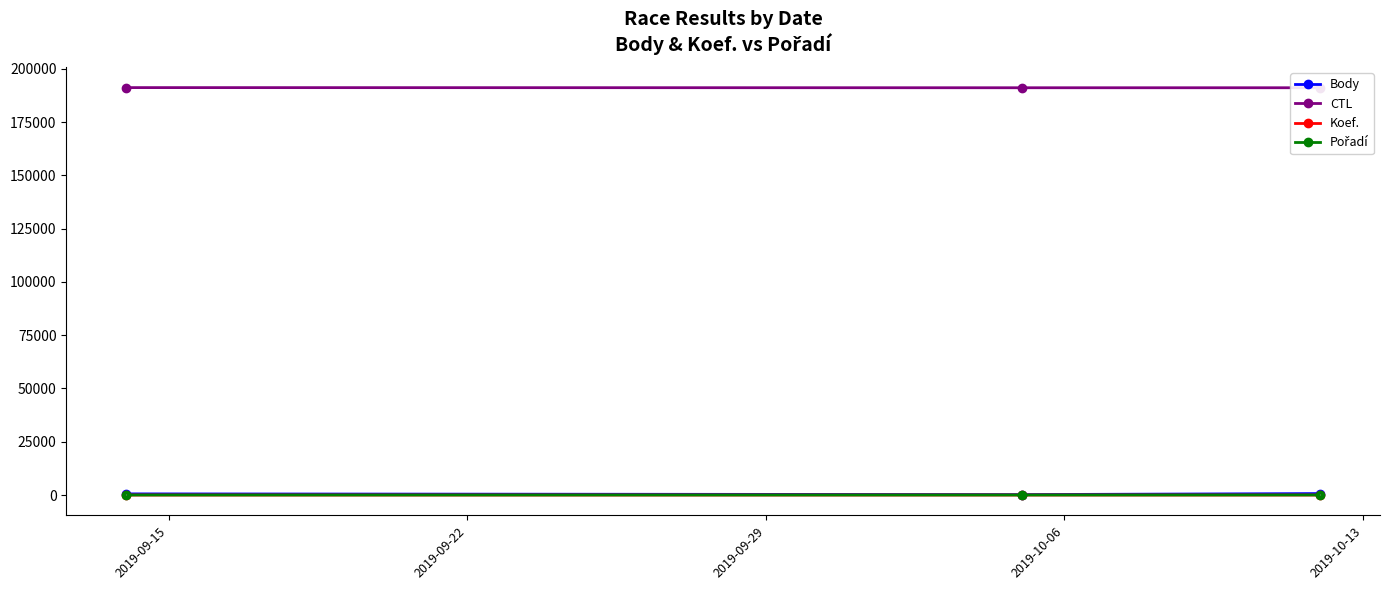

At how many categories does at least one series exceed 119781?

3